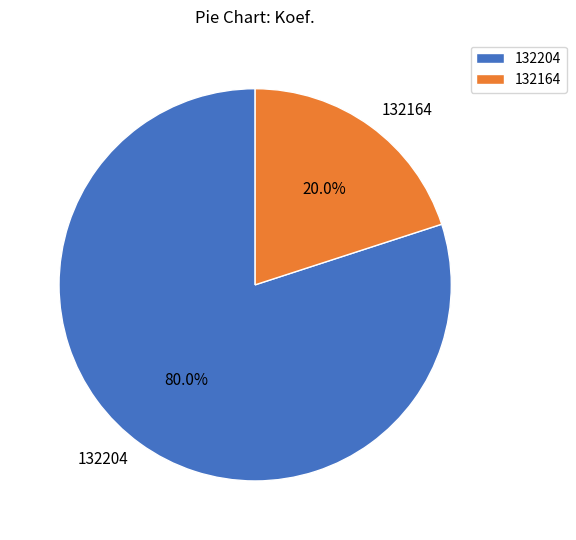

Is 132204 the majority of the pie?

Yes